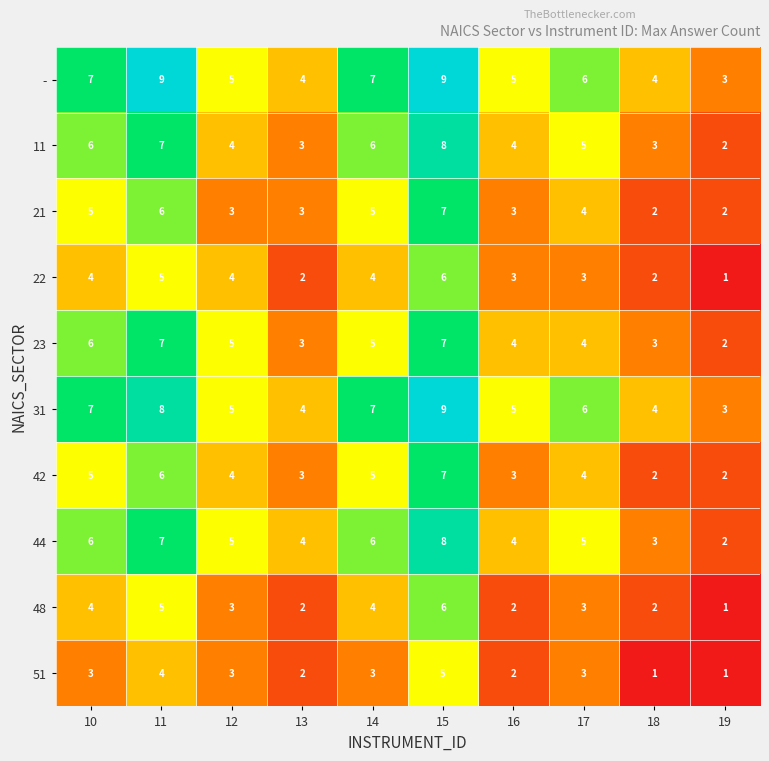

How many series are shown in this chart?

10